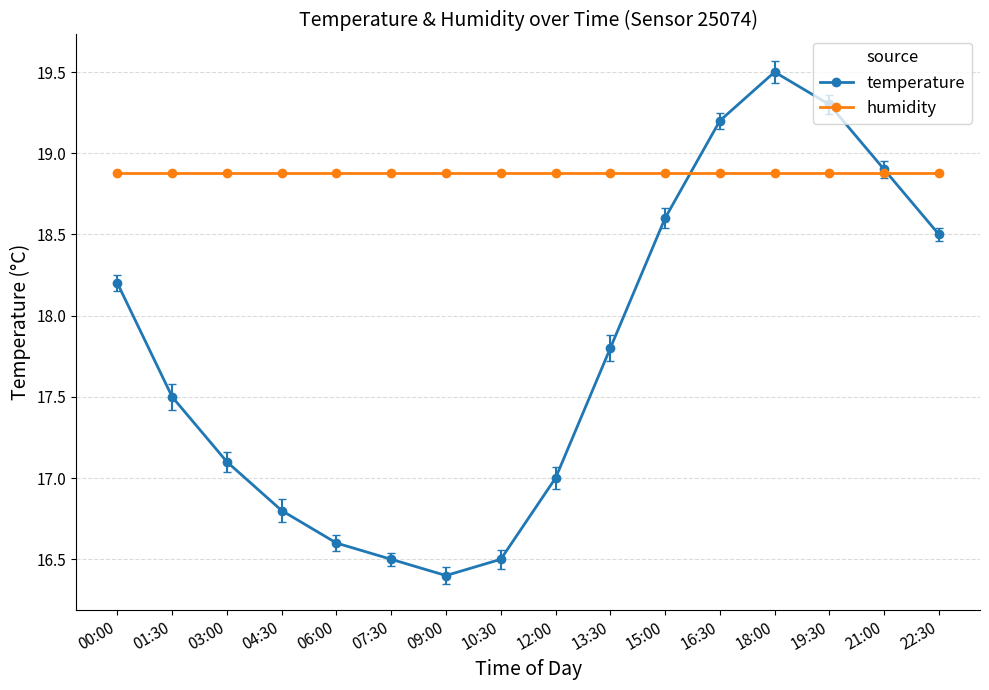

The temperature series shows 16.5 at 10:30. True or false?

True